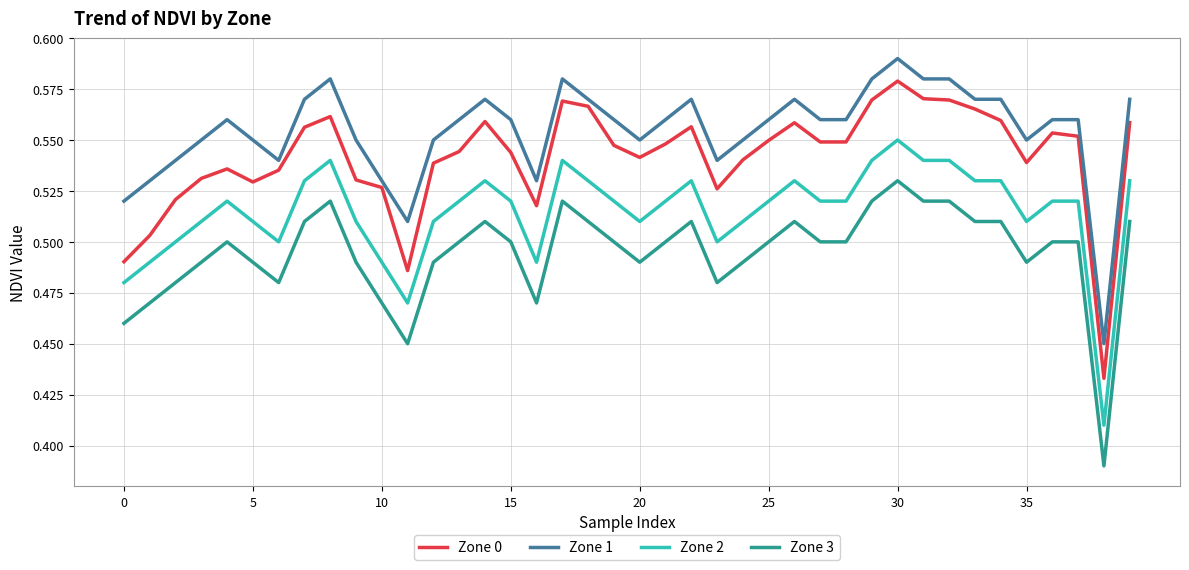

What is the difference between the second highest and minimum values in the Zone 0 series?

0.1